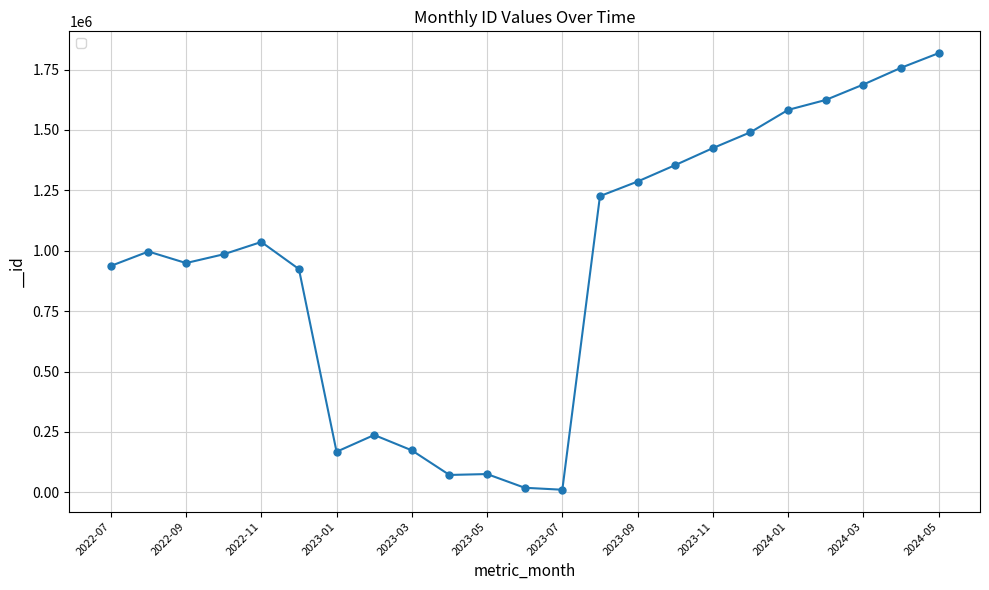

What is the maximum value shown in the chart?

1817635